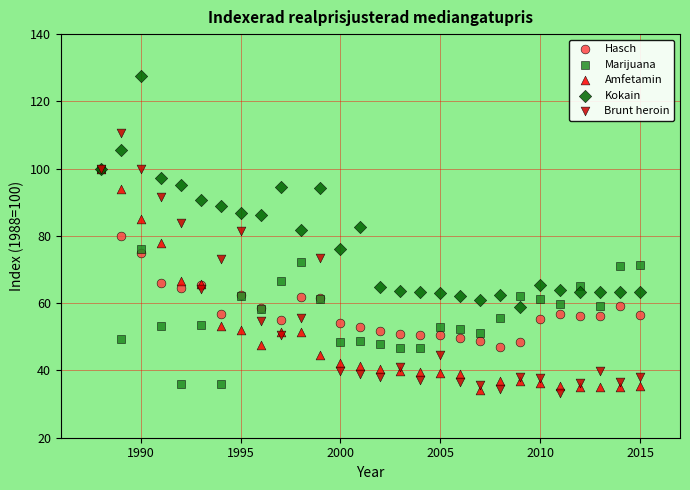

Which series has the largest Y range (max minus min)?

Brunt heroin